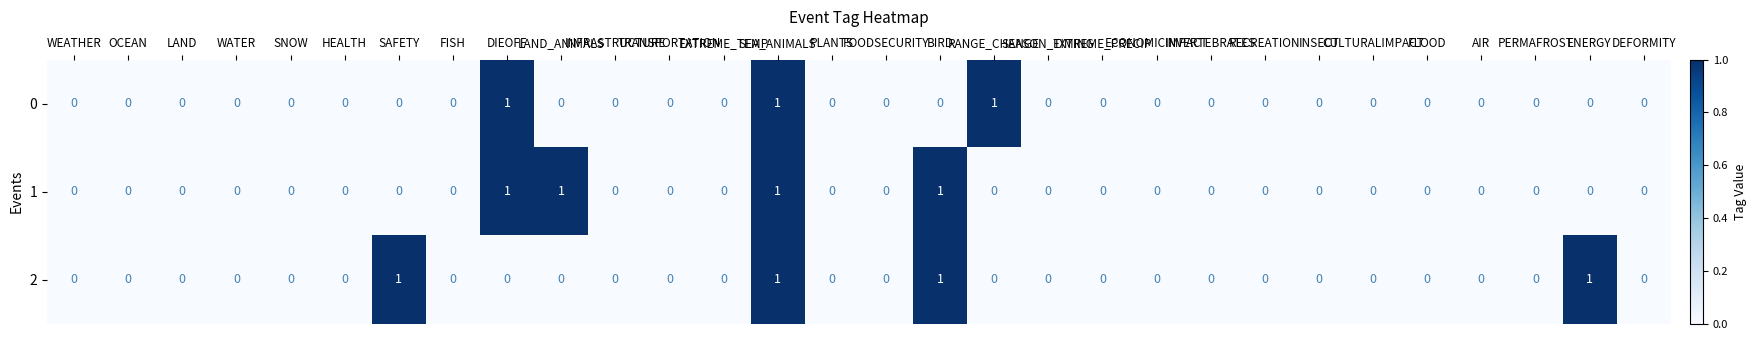

What is the sum of all 0 values?

3